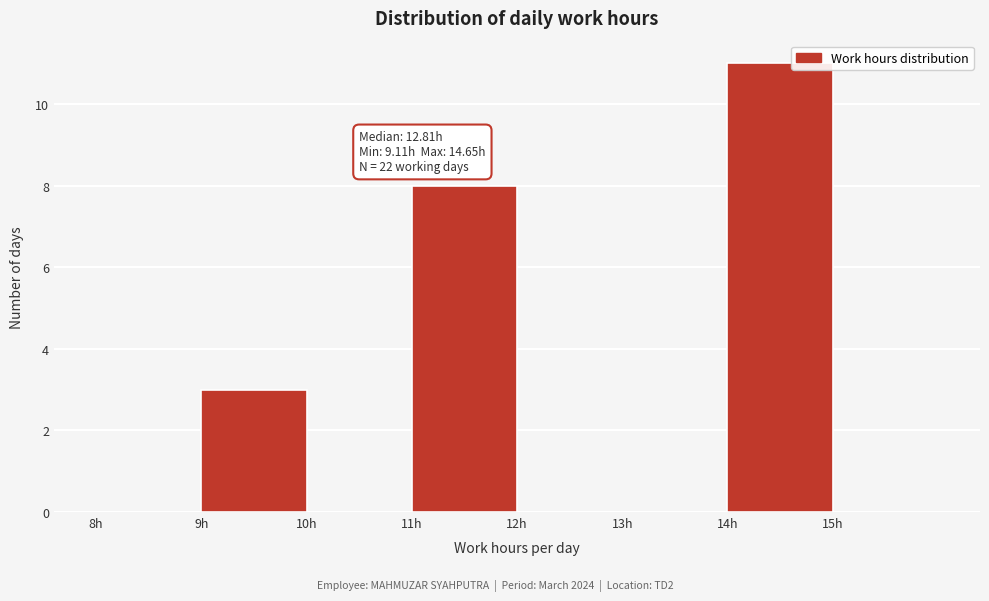

Over which range of the x-axis is the bar tallest?

14 to 15